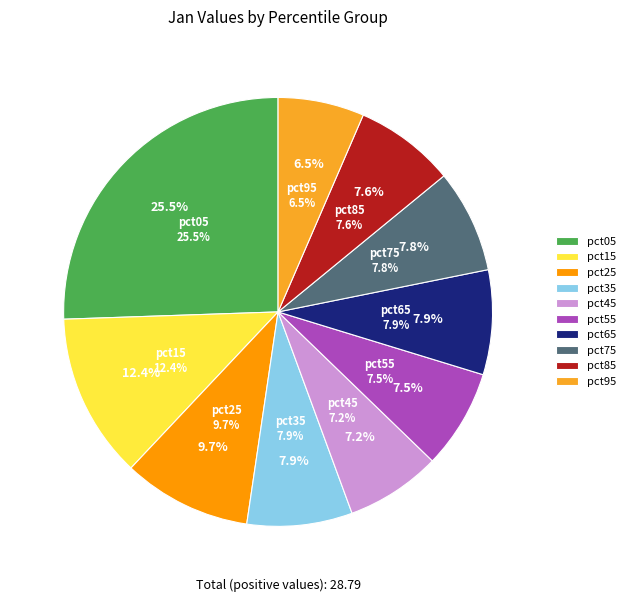

What percentage is the pct45 slice, to the nearest percent?

7%